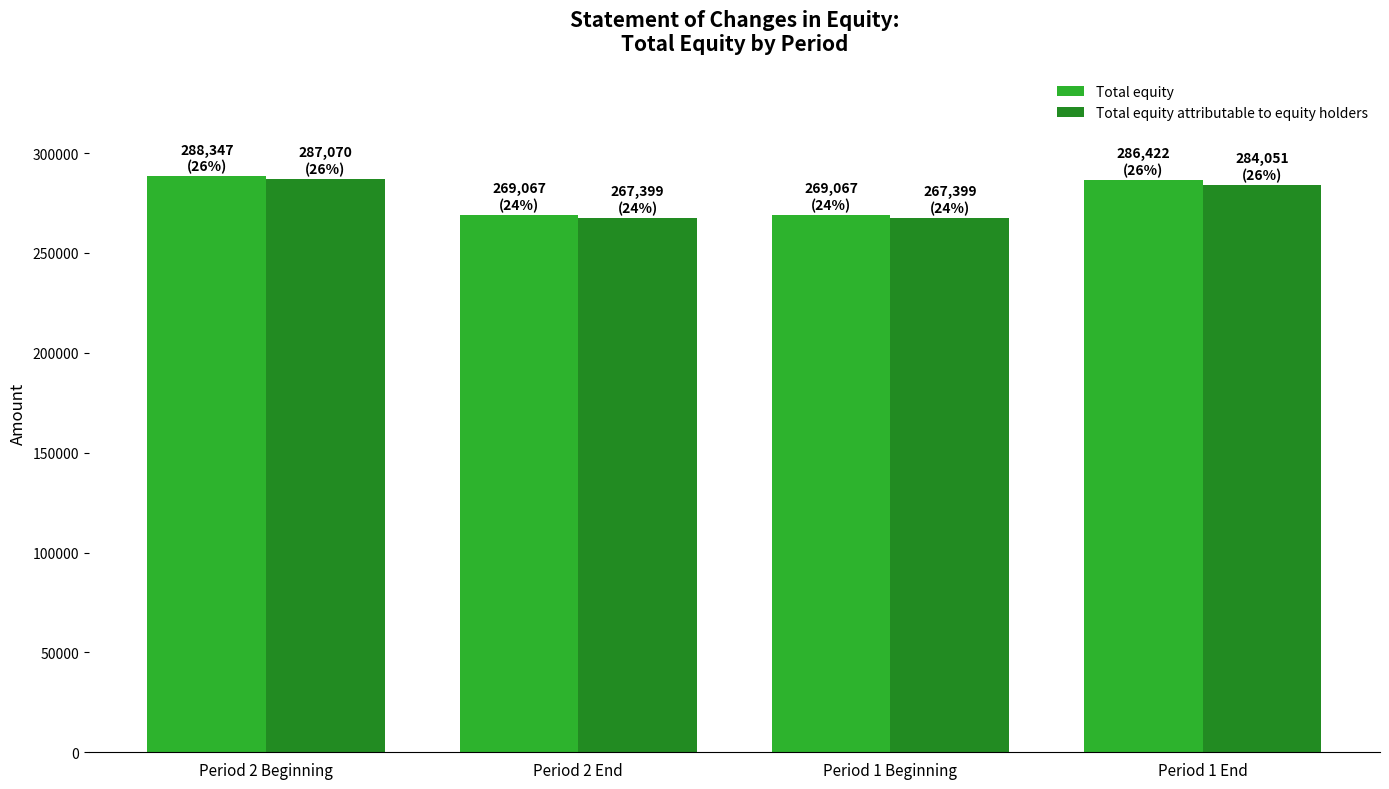

What is the spread (max minus min) of values at Period 1 Beginning?

1668